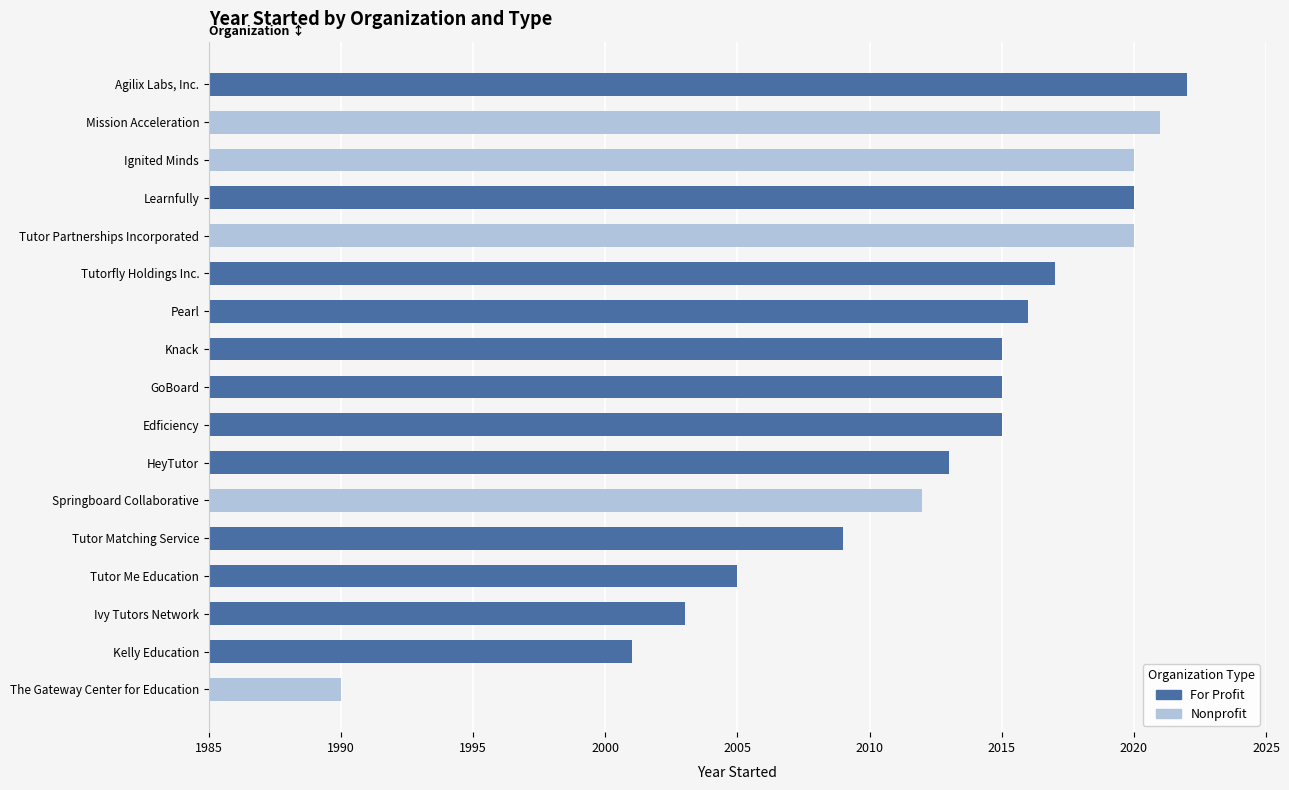

Reading right to left, list all the values displayed in this chart.

16=2017	15=2020	14=2009	13=2005	12=1990	11=2012	10=2016	9=2021	8=2020	7=2015	6=2001	5=2003	4=2020	3=2013	2=2015	1=2015	year_started=2022